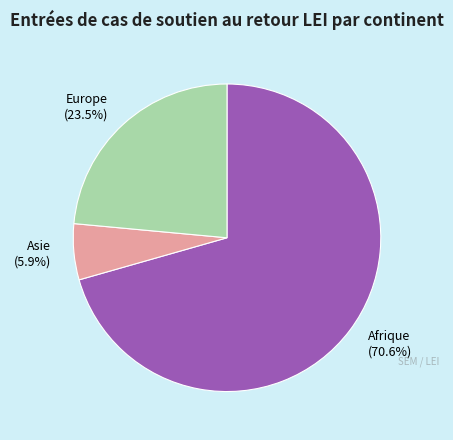

Rank the categories by value from lowest to highest.

Asie (5.9%), Europe (23.5%), Afrique (70.6%)